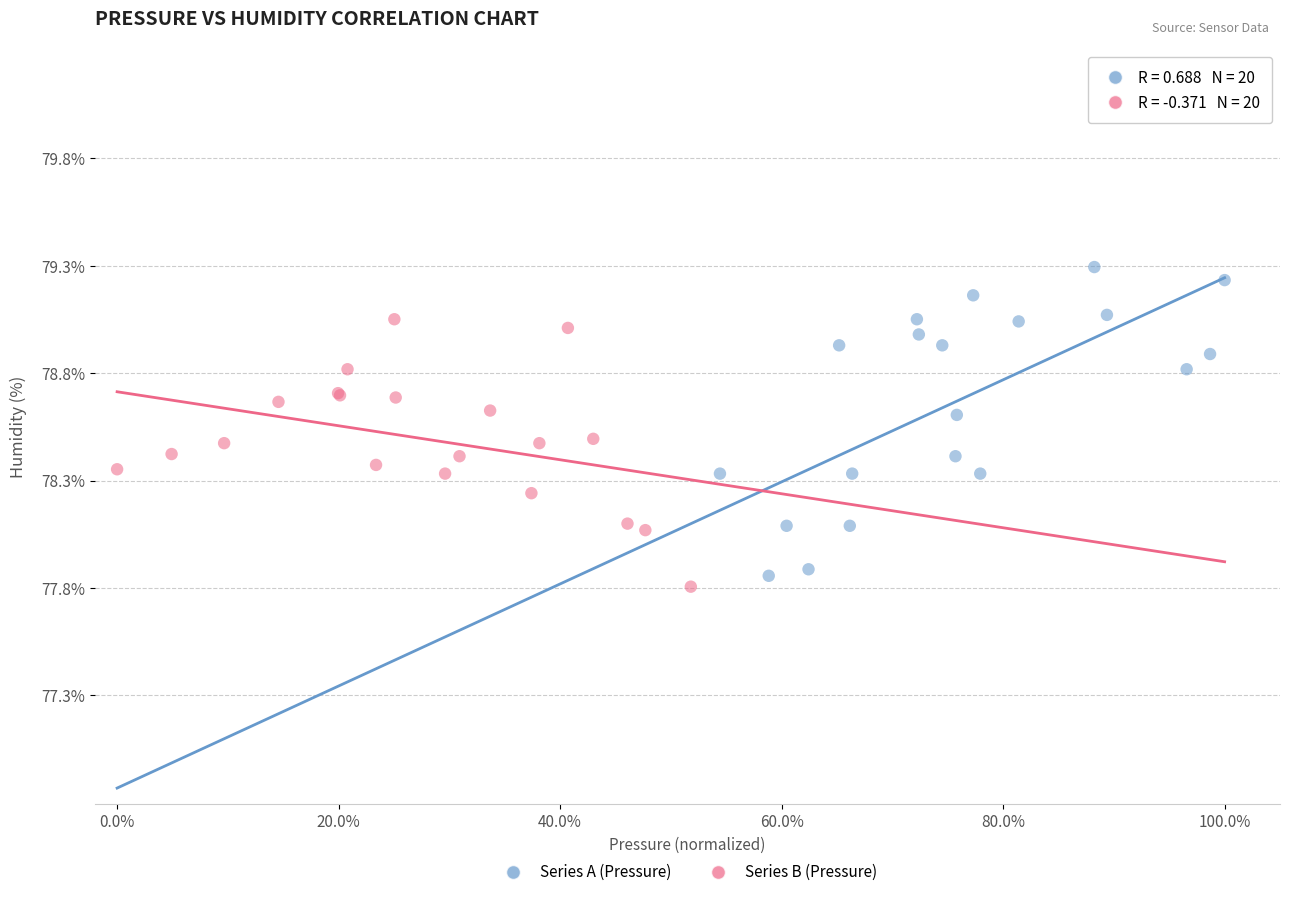

Which series contains the highest Y value?

Series A (Pressure)